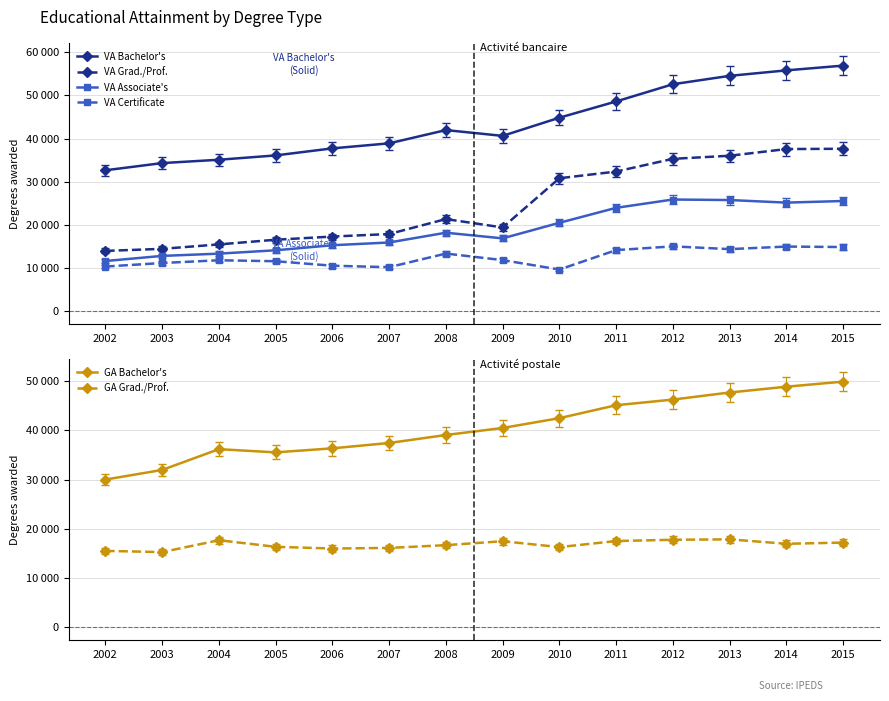

Which series changed the most between 2008 and 2012?

VA Grad./Prof.